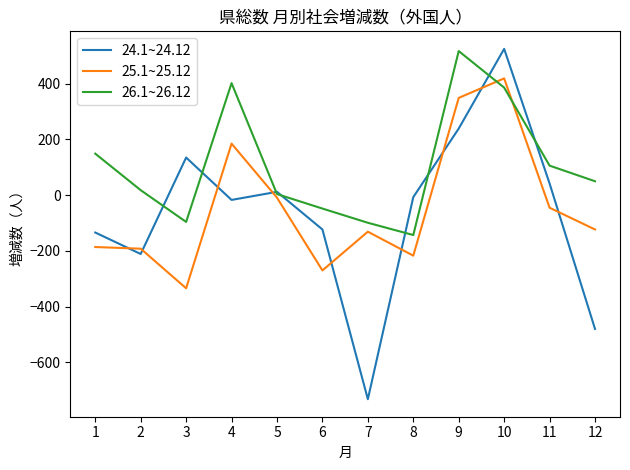

What is the difference between the maximum and minimum values in the 26.1~26.12 series?

660